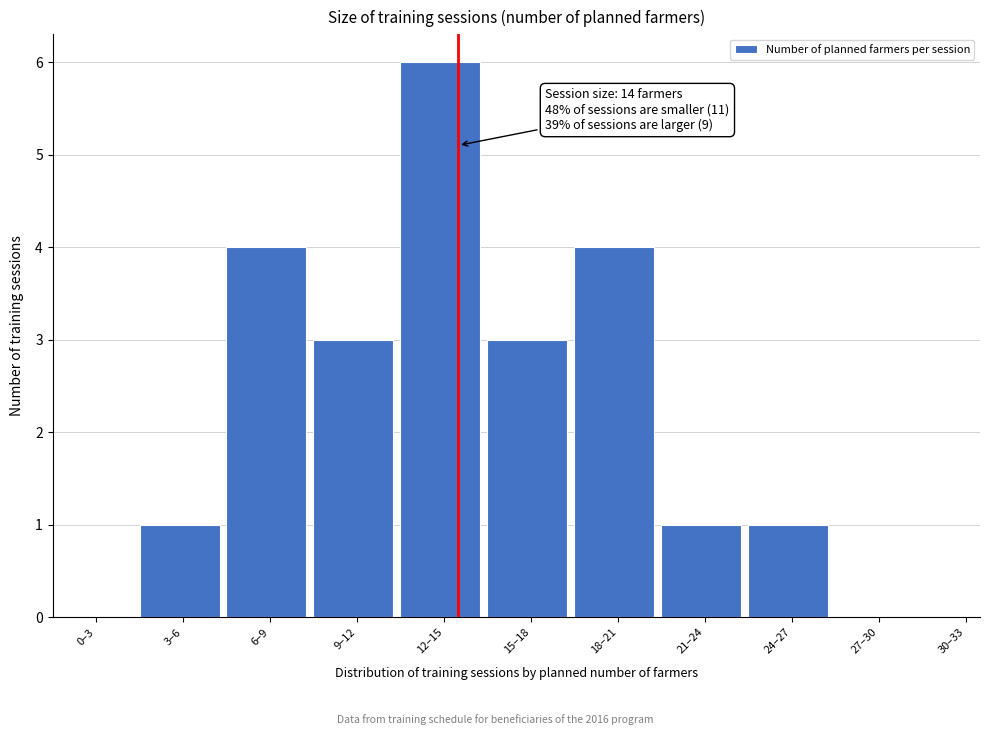

Reading right to left, what are all the values shown in this chart?

30–33=0	27–30=0	24–27=1	21–24=1	18–21=4	15–18=3	12–15=6	9–12=3	6–9=4	3–6=1	0–3=0